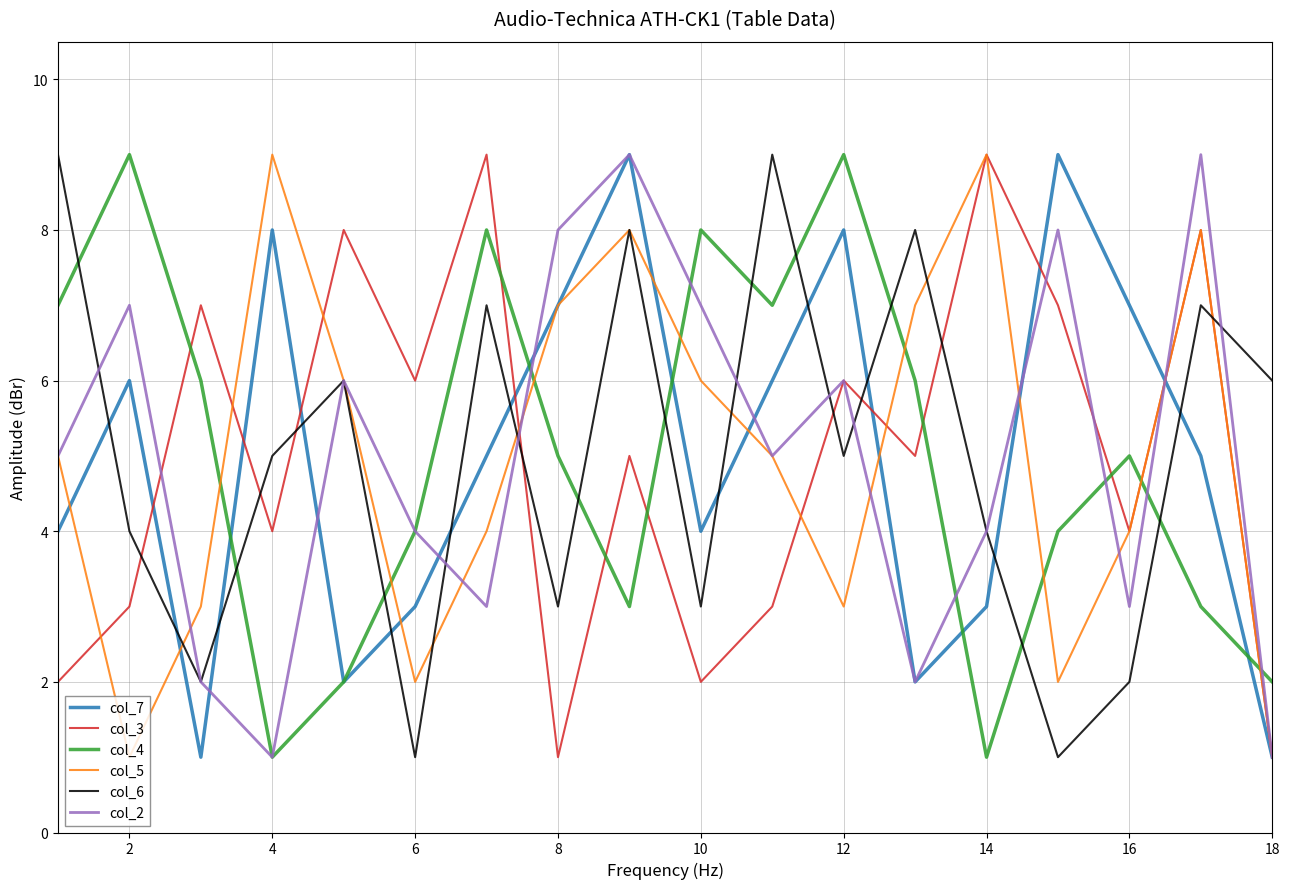

At how many categories does at least one series exceed 4?

18